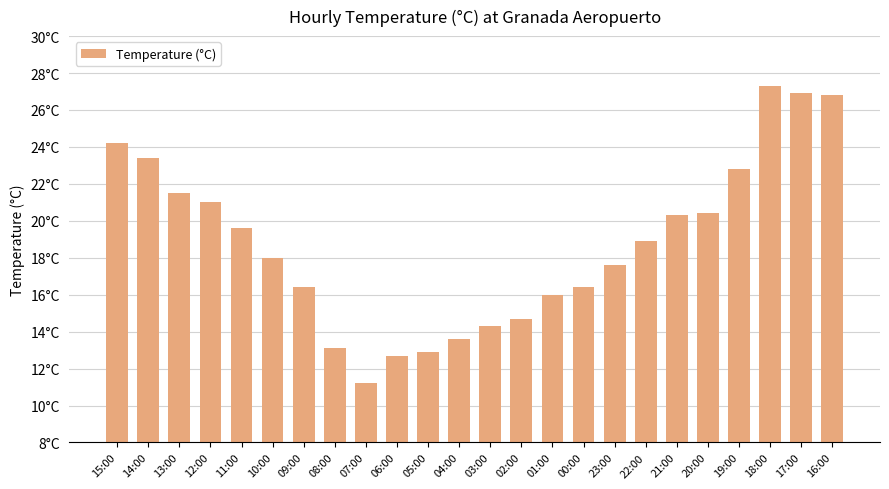

The chart shows a value of 28.6 at 09:00. True or false?

False